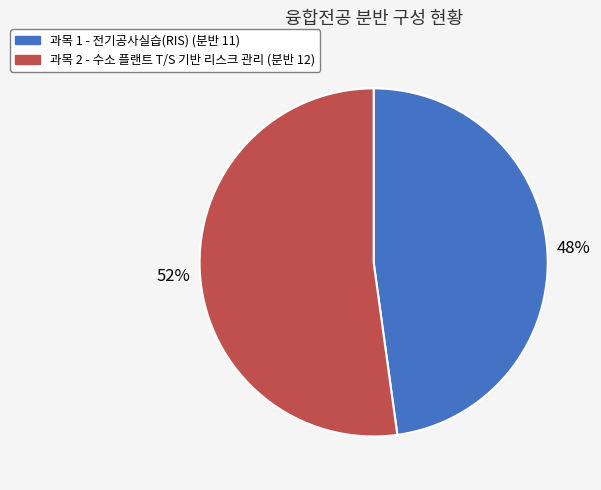

To the nearest percent, what is the difference between the largest and smallest slice percentages?

4%